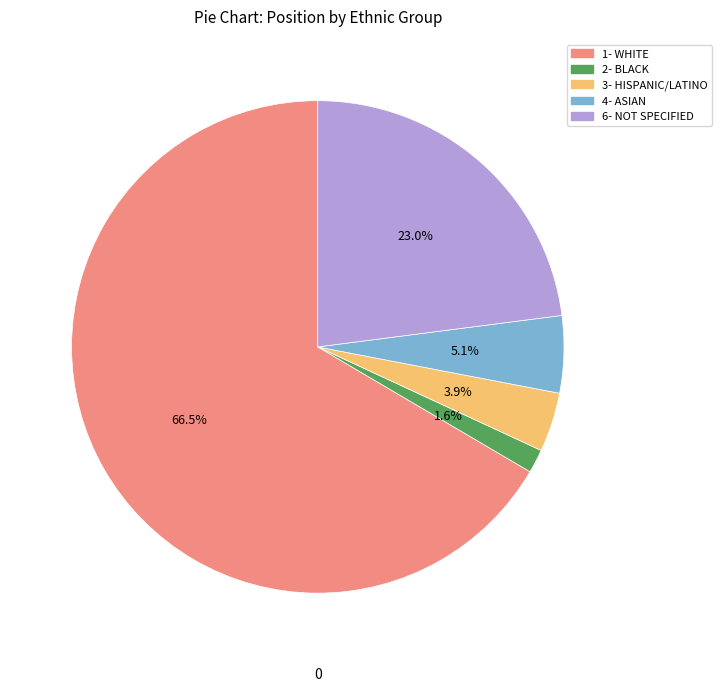

Does 1- WHITE account for over 50% of the chart?

Yes